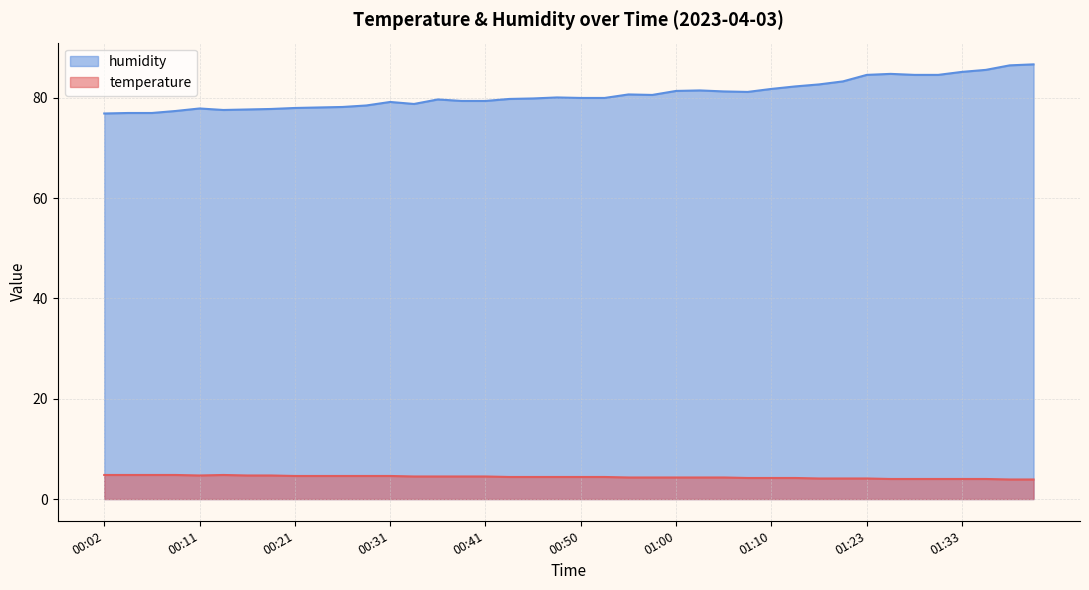

What are all the series names shown in the legend?

humidity, temperature